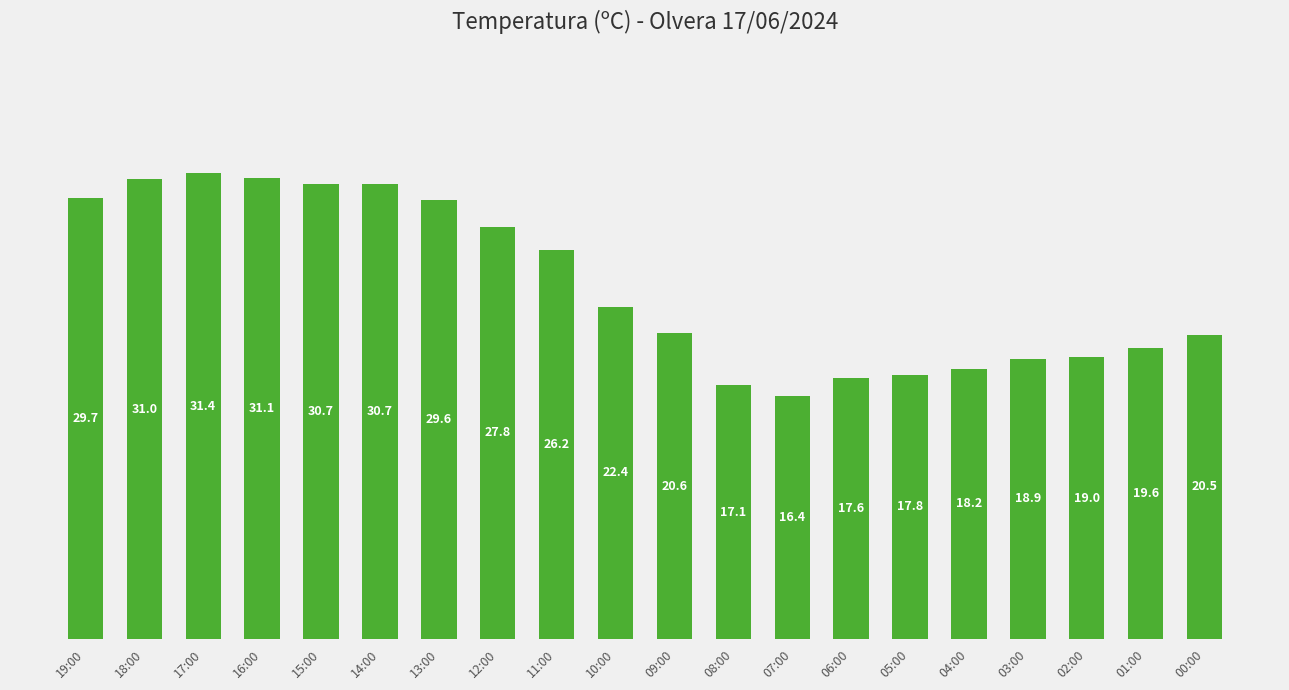

Approximately how many times larger is the value at 01:00 compared to 07:00?

1.2